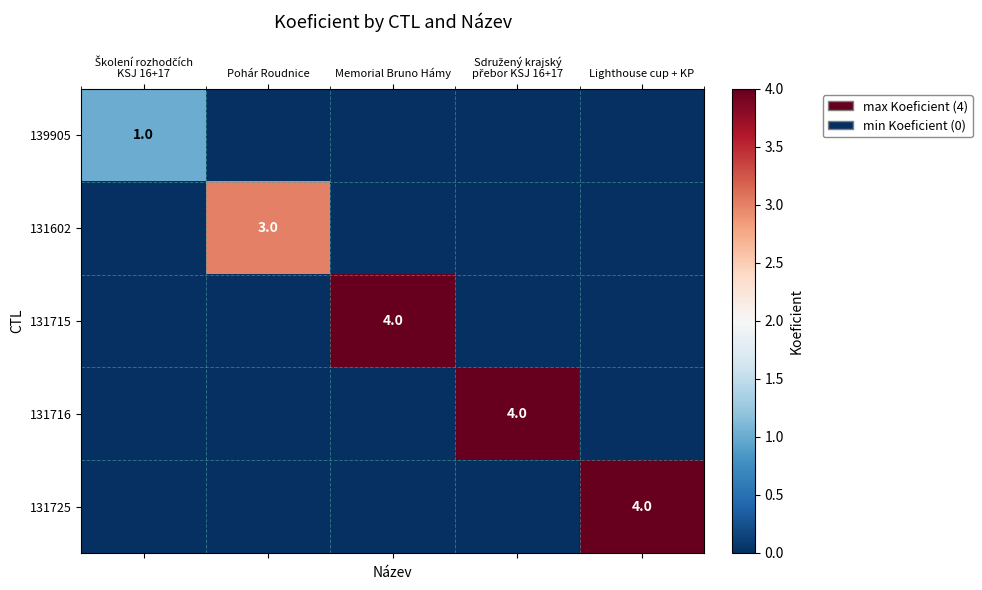

Between Školení rozhodčích KSJ 16+17 and Memorial Bruno Hámy, which series saw the biggest shift?

131715